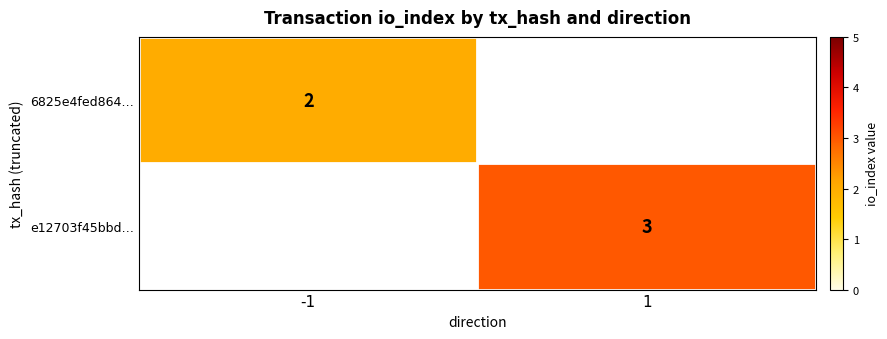

Is it true that e12703f45bbd… equals 5 at 1?

False